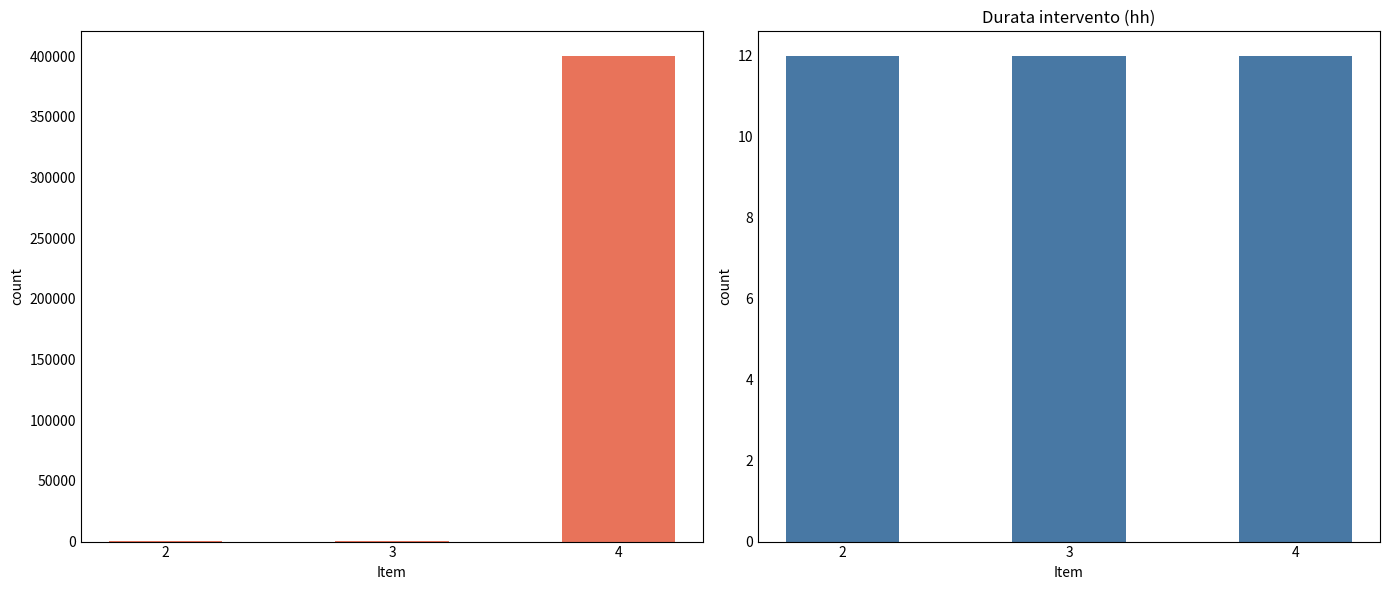

Reading left to right, extract all data points from this chart.

Remi interessati: 2=304	3=309	4=400503
Durata dell'intervento (hh): 2=12	3=12	4=12